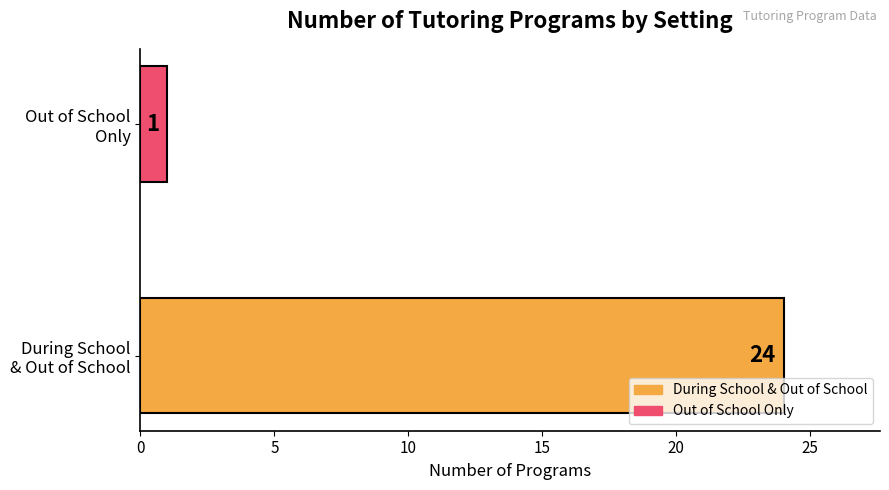

Rank the categories by value from highest to lowest.

During School
& Out of School, Out of School
Only